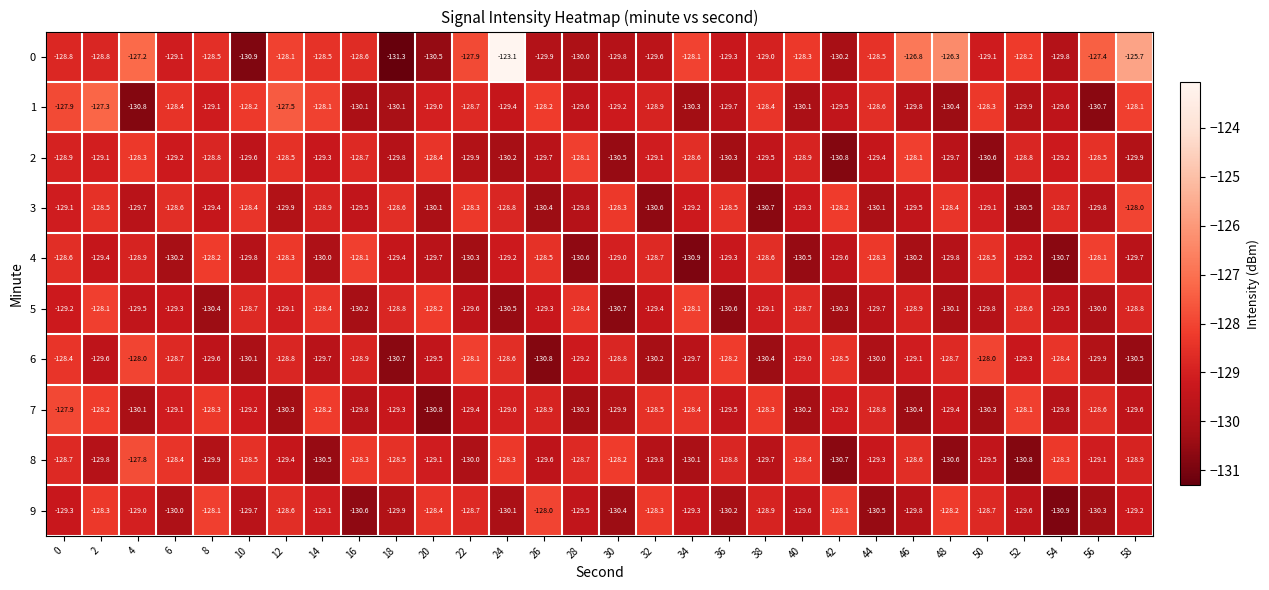

Is it true that 5 equals -177.1 at 54?

False